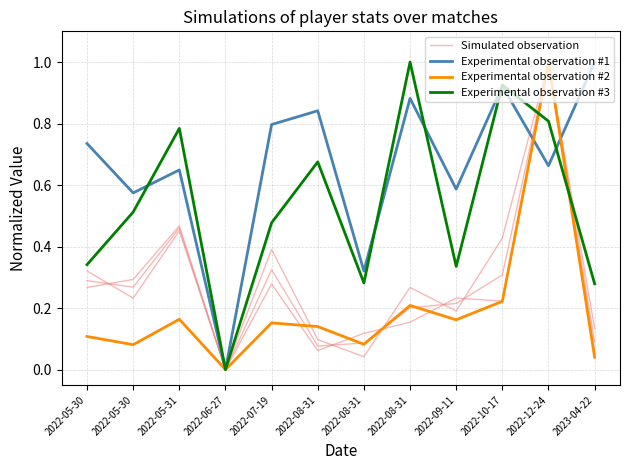

At which category is the sum across all series the highest?

2022-12-24